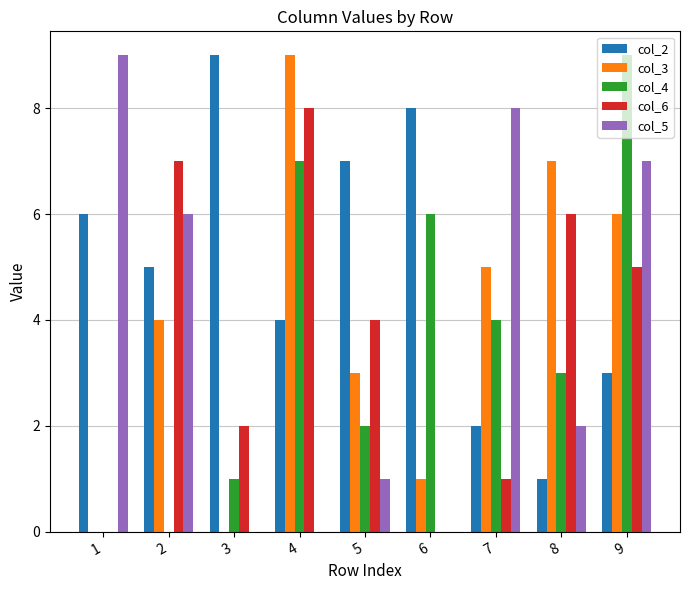

What is the total value across all series at 7?

20